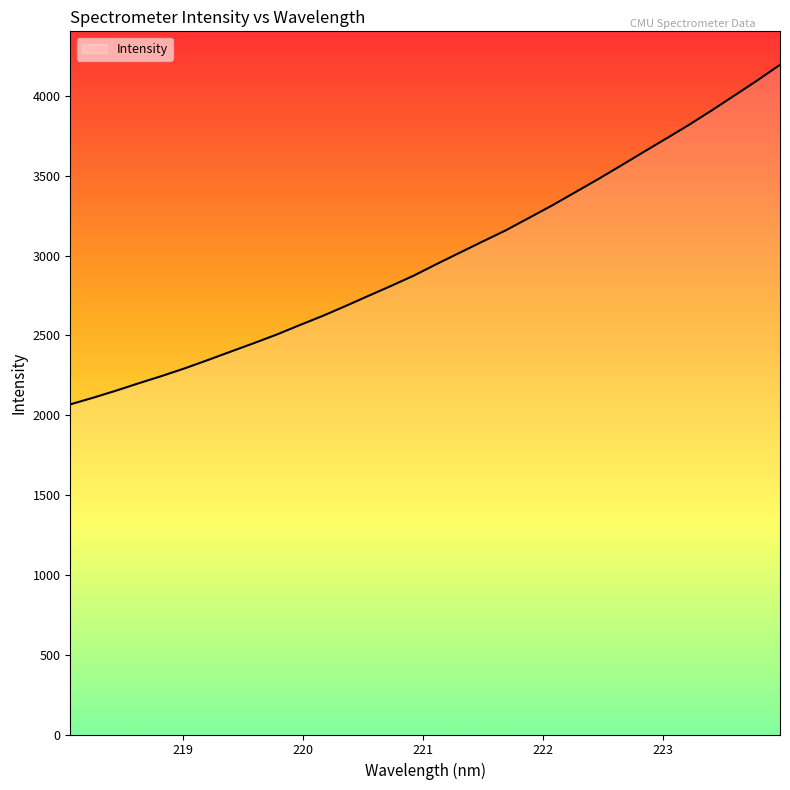

What is the greatest value displayed?

4194.7